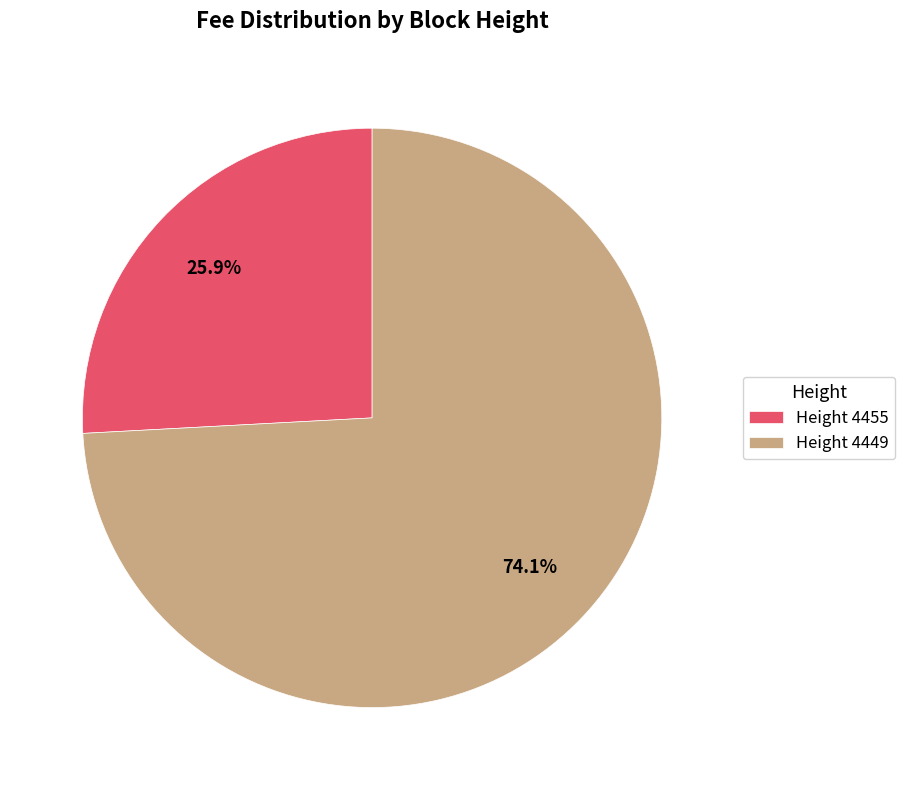

What percentage is NOT represented by Height 4455?

74.1%